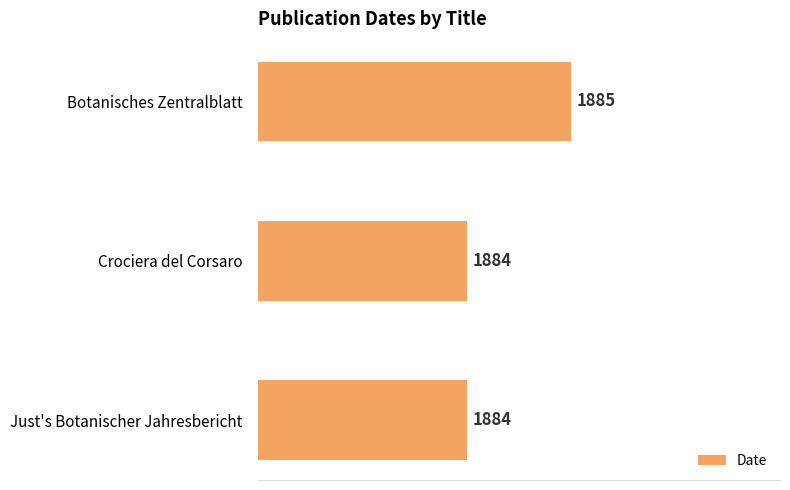

Approximately how many times larger is the value at Just's Botanischer Jahresbericht compared to Crociera del Corsaro?

1.0